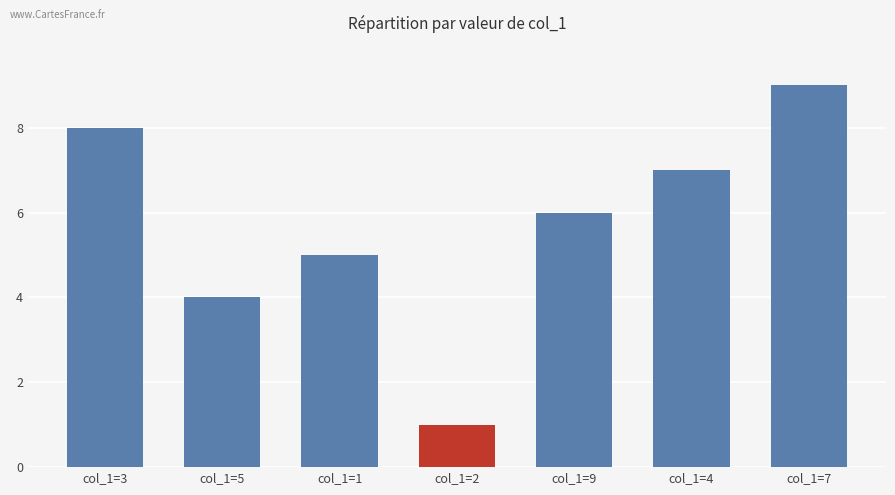

Read the value at col_1=4.

7